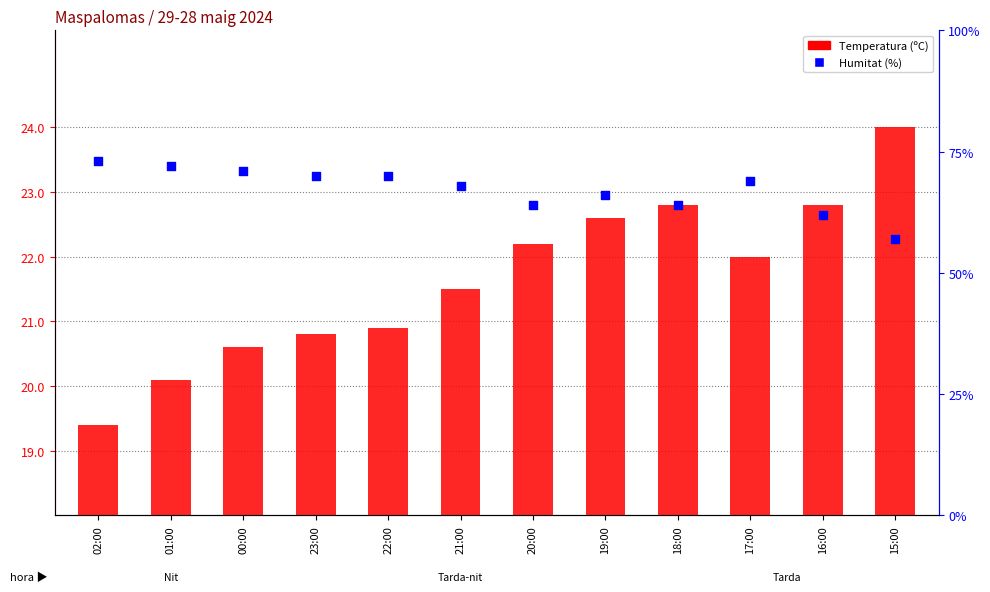

Which series has the largest total across all categories?

Humitat (%)